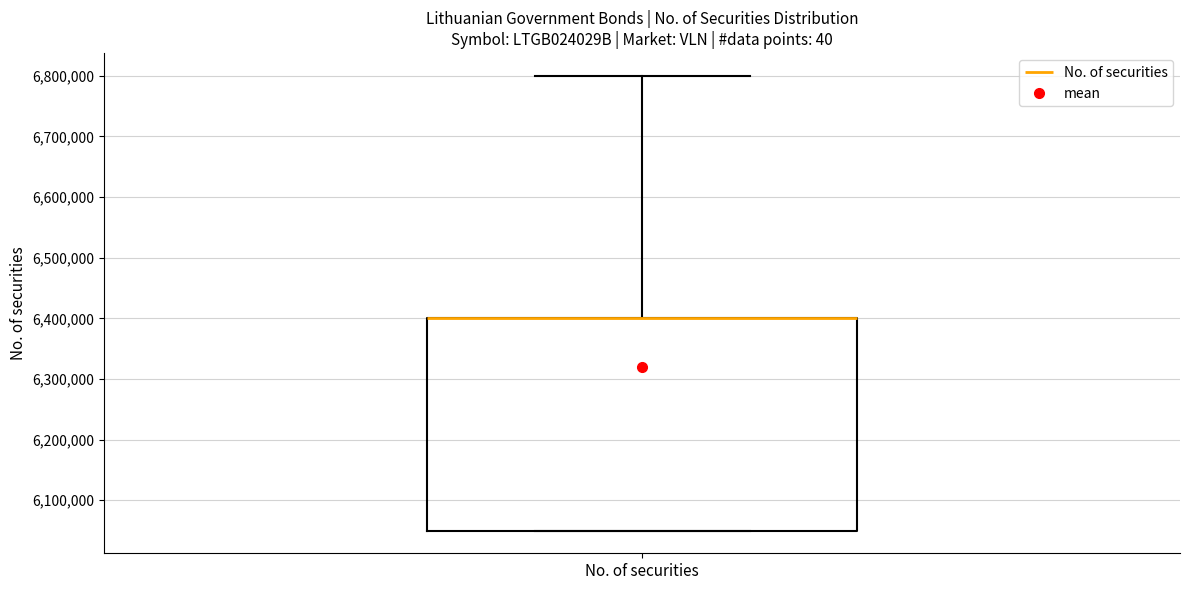

Transcribe this box plot: give where the median line is, the range the box spans, and where the two whiskers end, as read against the y-axis. The values are not printed on the chart, so give them approximately, as read against the axis.

median 6400000 (drawn on the box's upper edge), box 6050000 to 6400000, whiskers 6050000 to 6800000